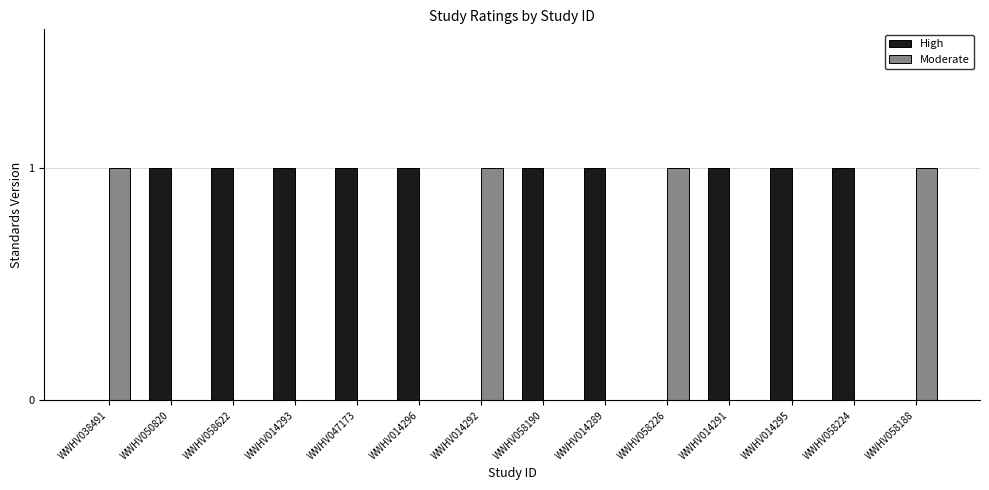

Which series has the largest total across all categories?

High